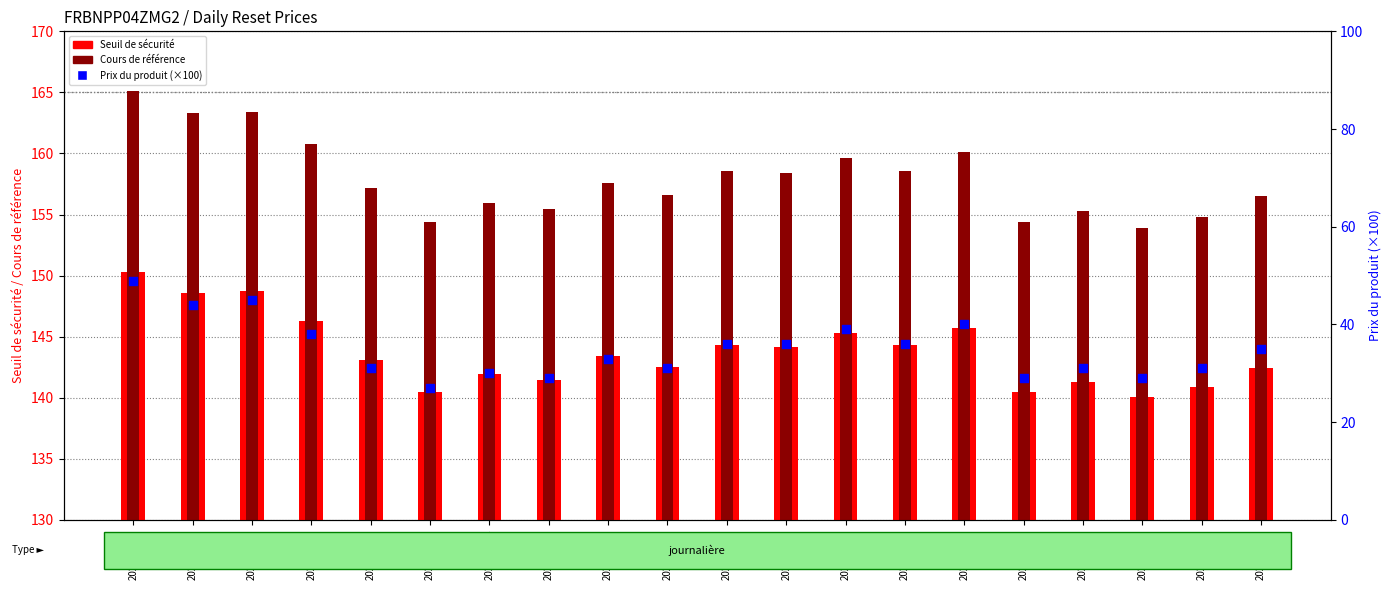

What are all the series names shown in the legend?

Seuil de sécurité, Cours de référence, Prix du produit (×100)